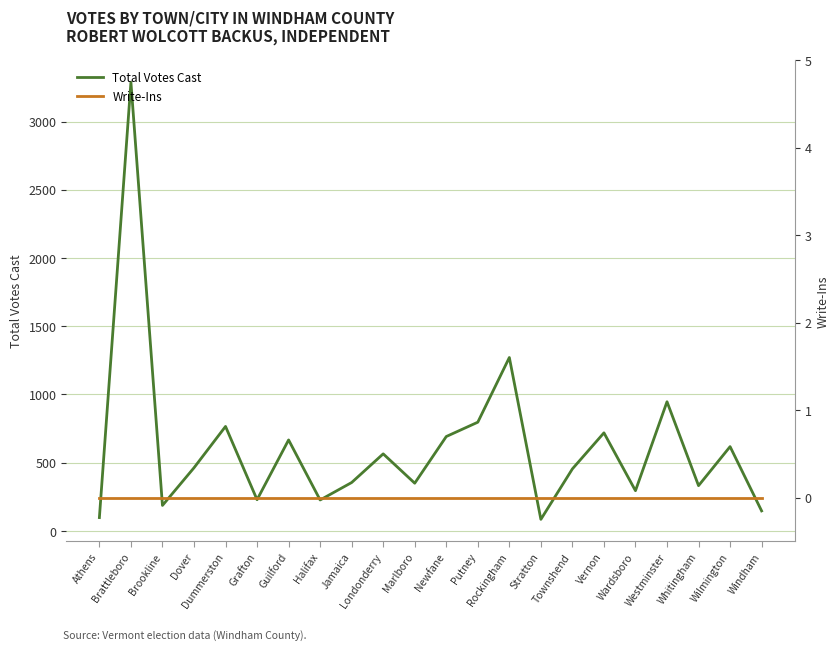

In Total Votes Cast, how many points are higher than both neighbors (excluding endpoints)?

8